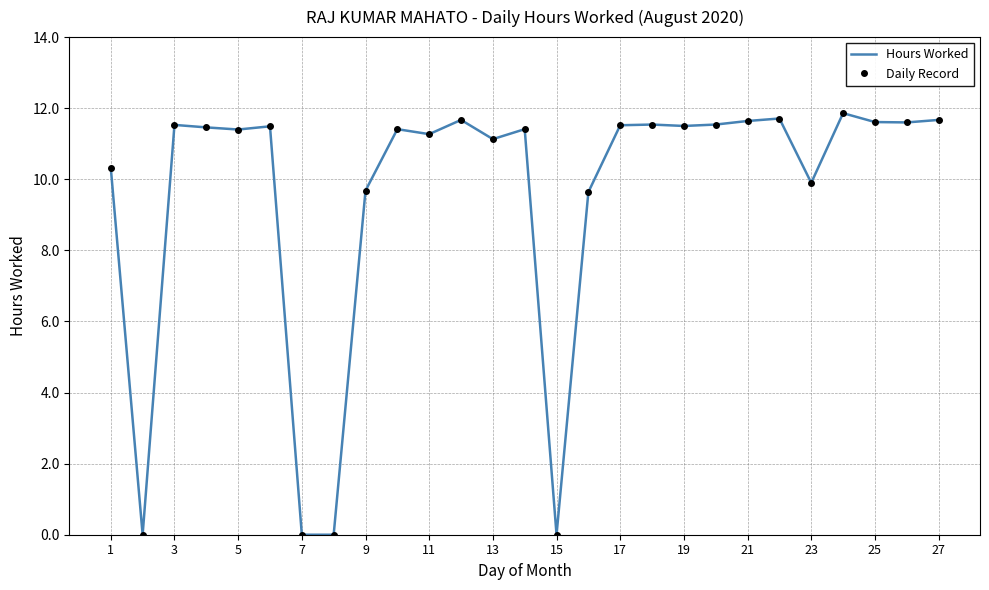

How many values in Hours Worked are above zero?

23